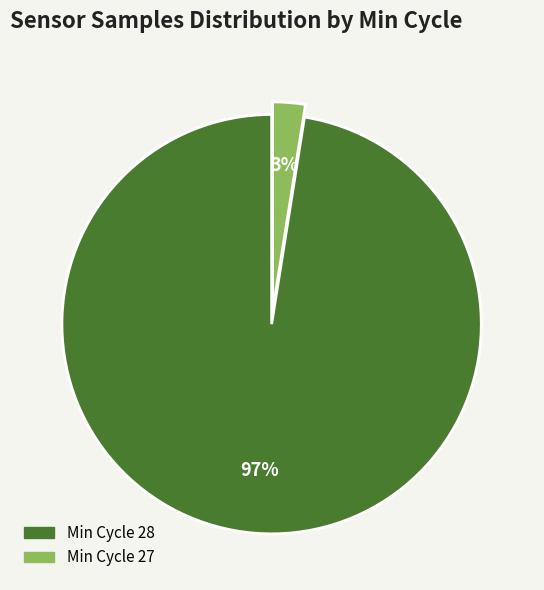

To the nearest percent, what is the average slice percentage?

50%